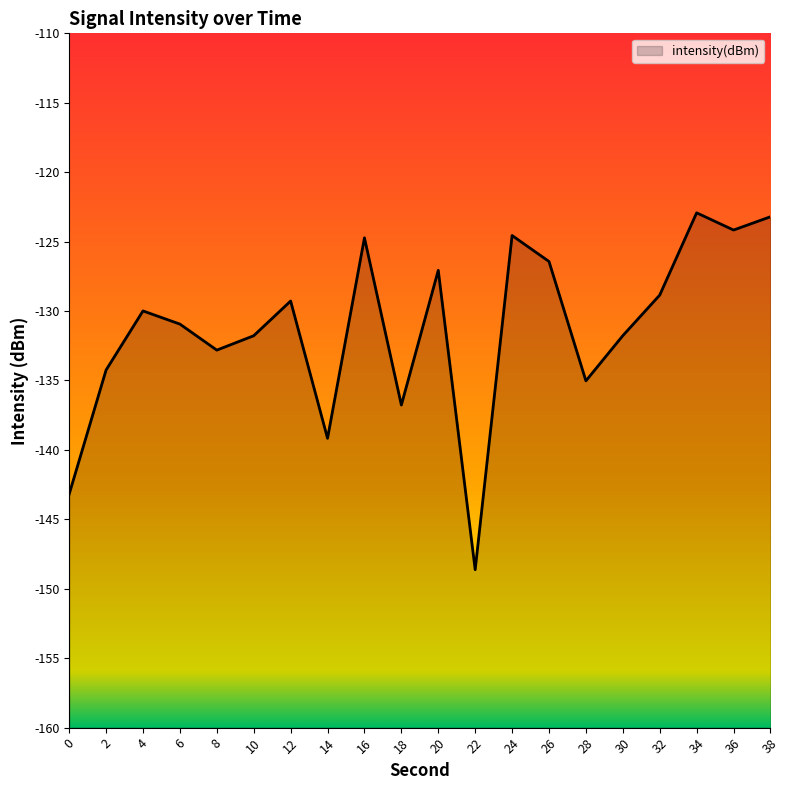

Reading left to right, extract all data points from this chart.

0=-143.2	2=-134.2	4=-130.0	6=-130.9	8=-132.8	10=-131.8	12=-129.3	14=-139.2	16=-124.7	18=-136.8	20=-127.1	22=-148.6	24=-124.6	26=-126.4	28=-135.0	30=-131.8	32=-128.8	34=-122.9	36=-124.2	38=-123.2